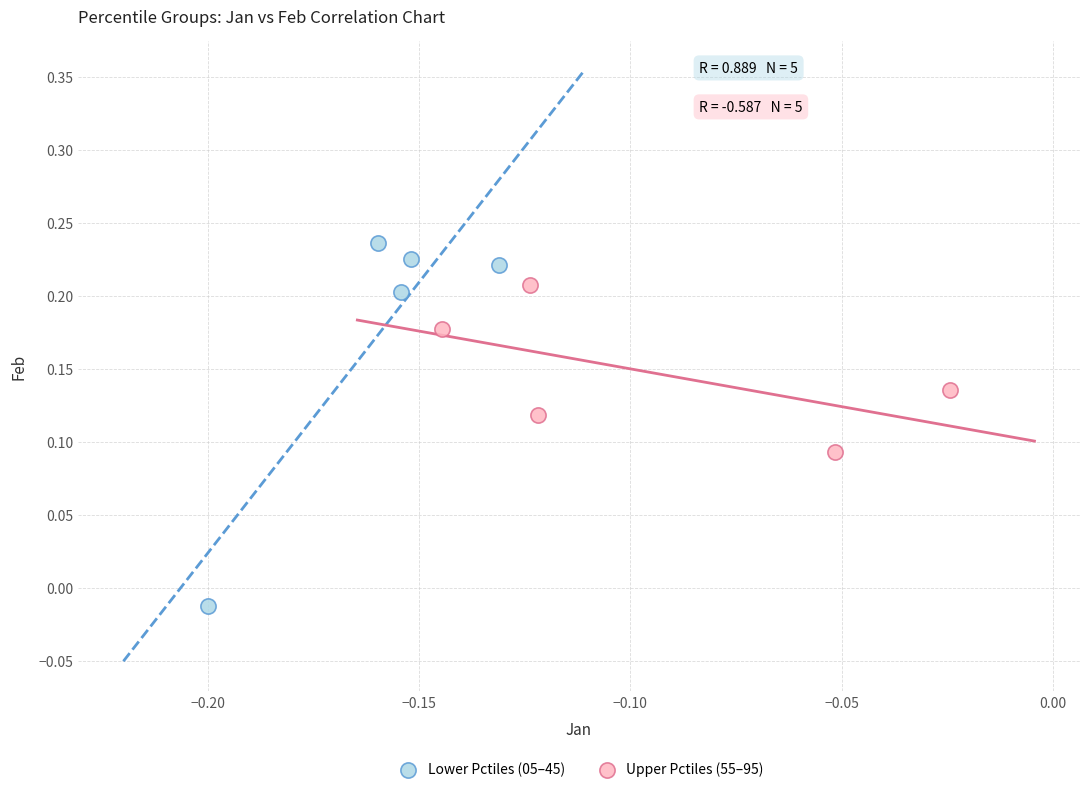

Which series has the largest Y range (max minus min)?

Lower Pctiles (05–45)